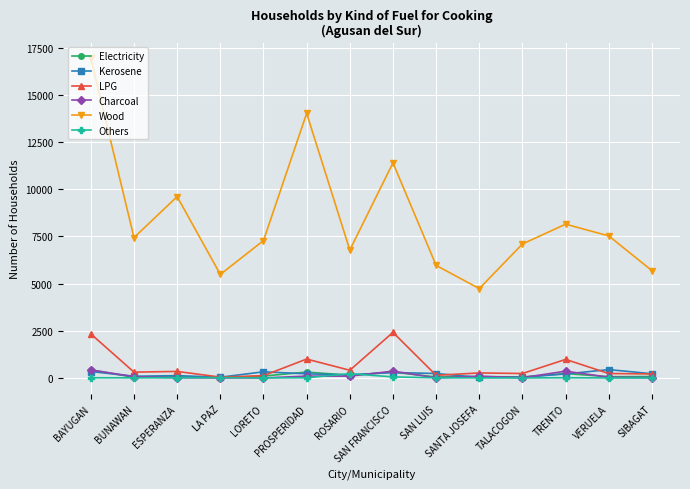

The value of Electricity at SAN FRANCISCO is 307. True or false?

True